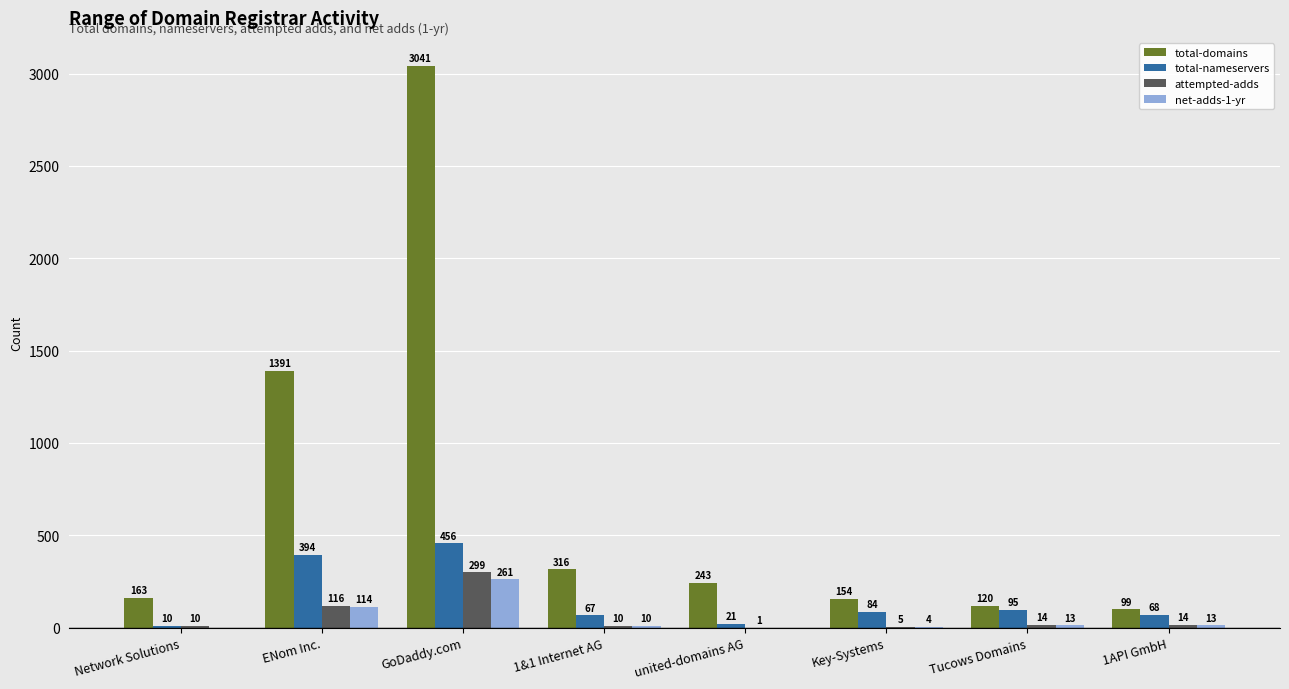

What is the sum of all total-nameservers values?

1195